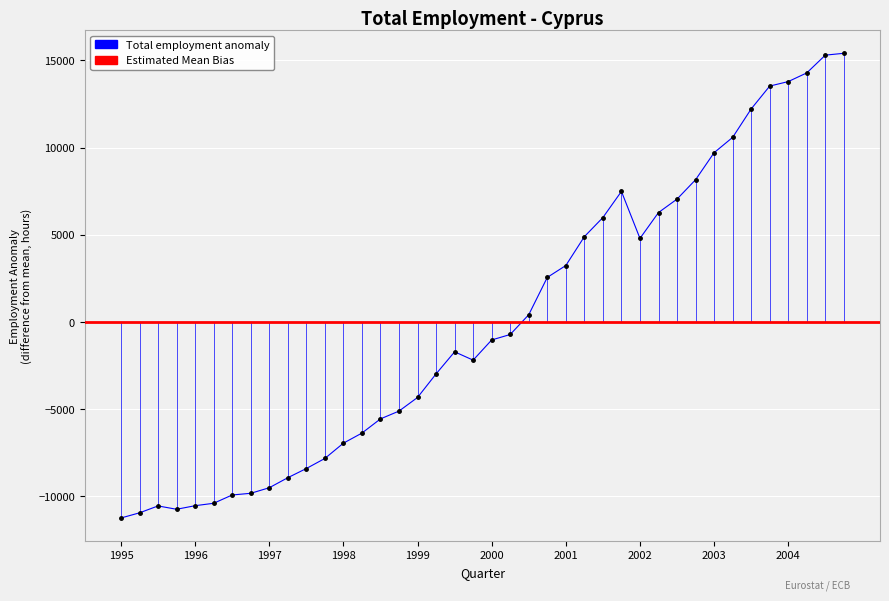

What is the difference between the maximum and minimum values?

26637.9